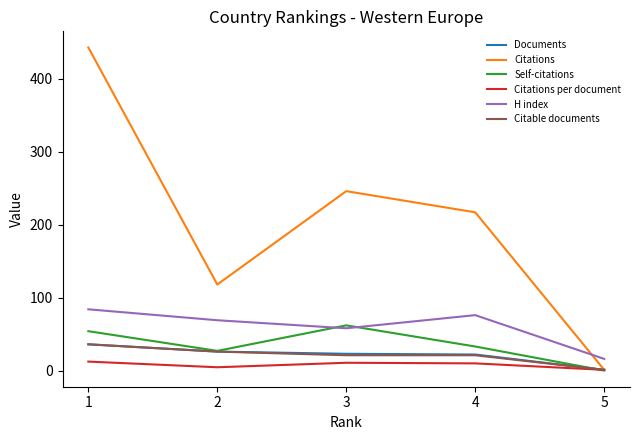

What is the highest value of the Self-citations series?

62.0